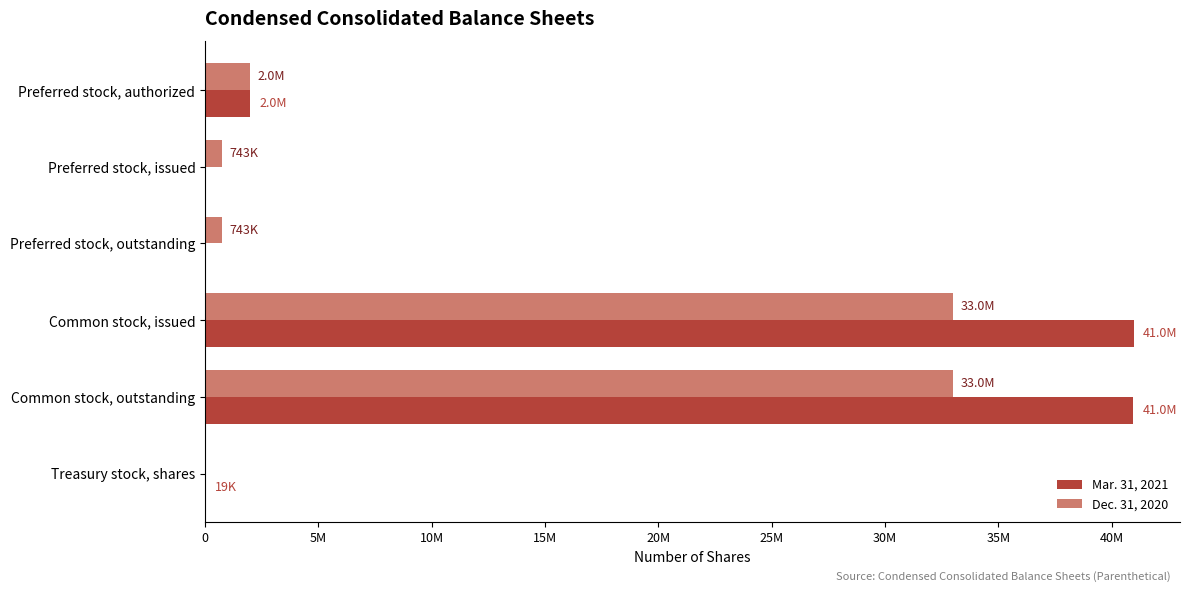

What are all the series names shown in the legend?

Mar. 31, 2021, Dec. 31, 2020